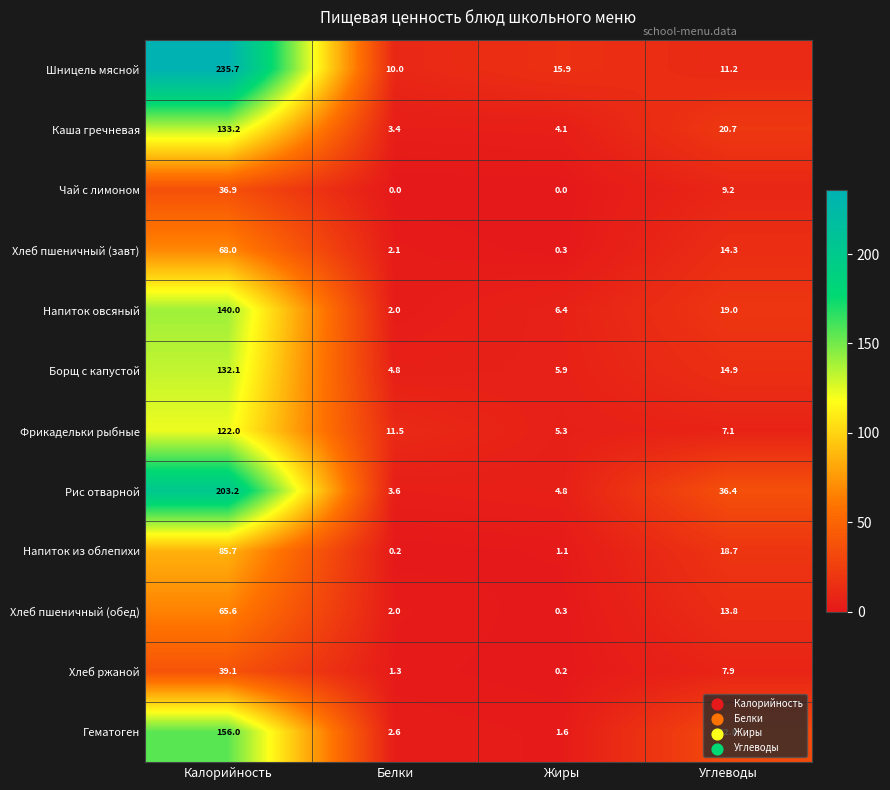

What is the difference between the maximum and minimum values in the Хлеб ржаной series?

38.9